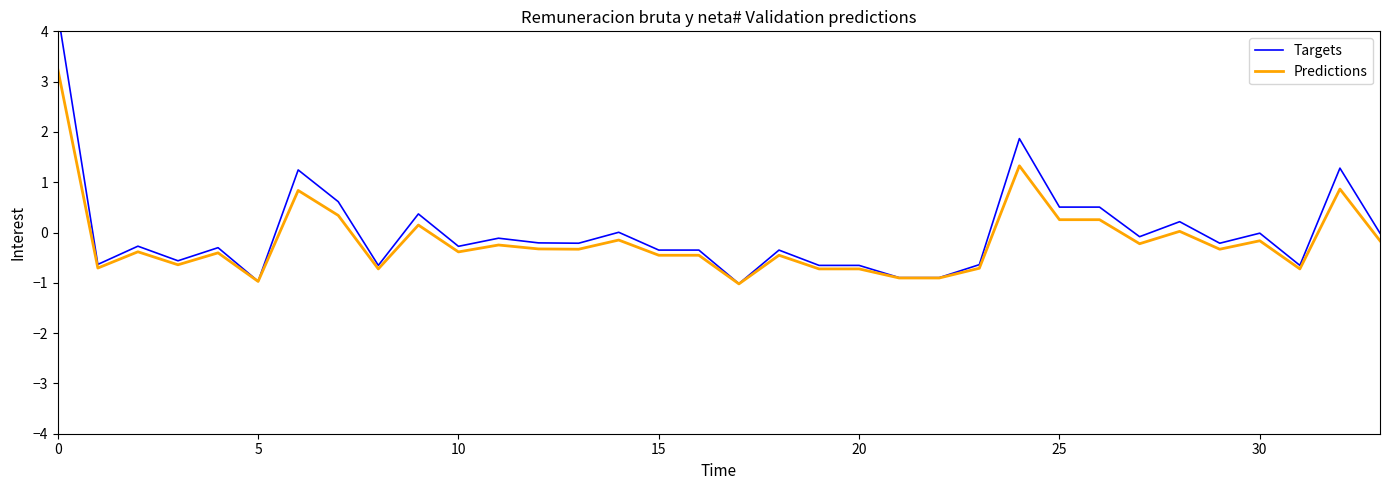

The value of Predictions at 10 is -0.4. True or false?

True